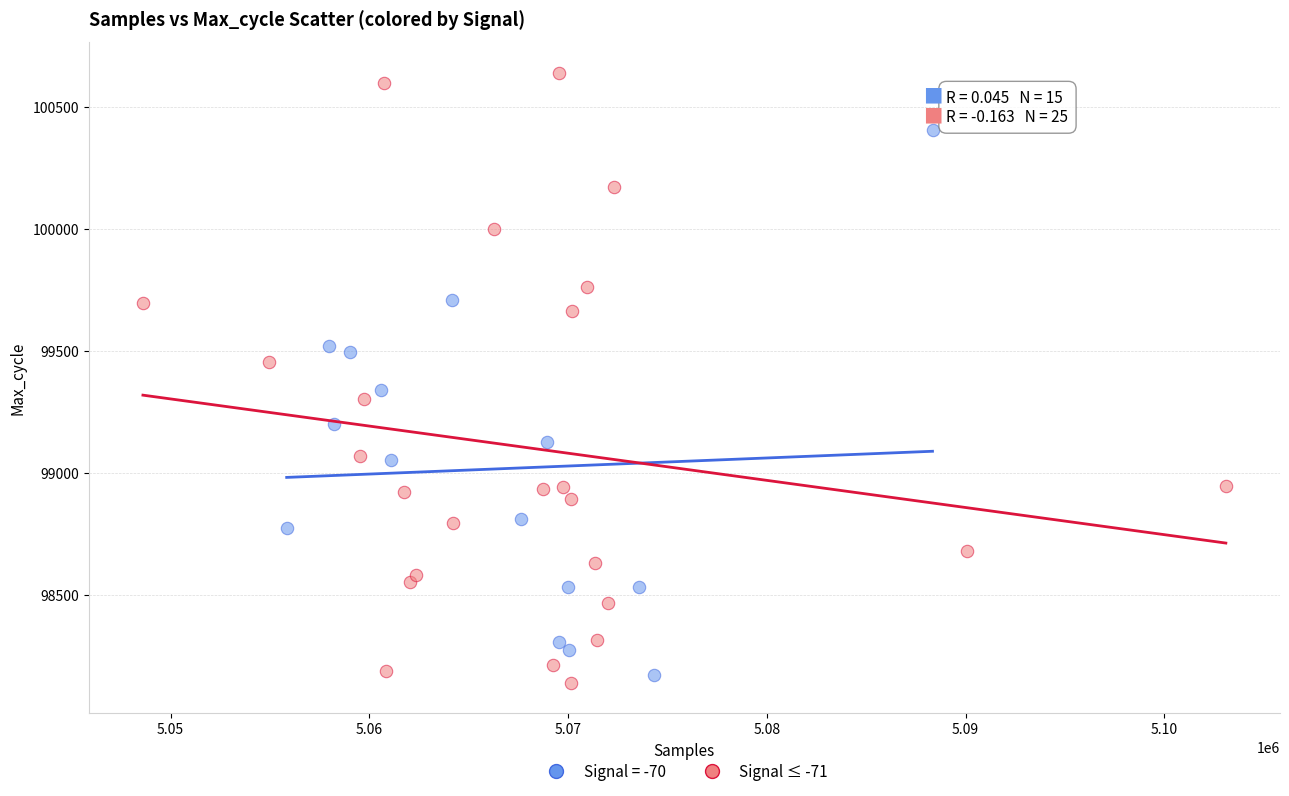

Which series reaches the maximum Y coordinate?

Signal ≤ -71